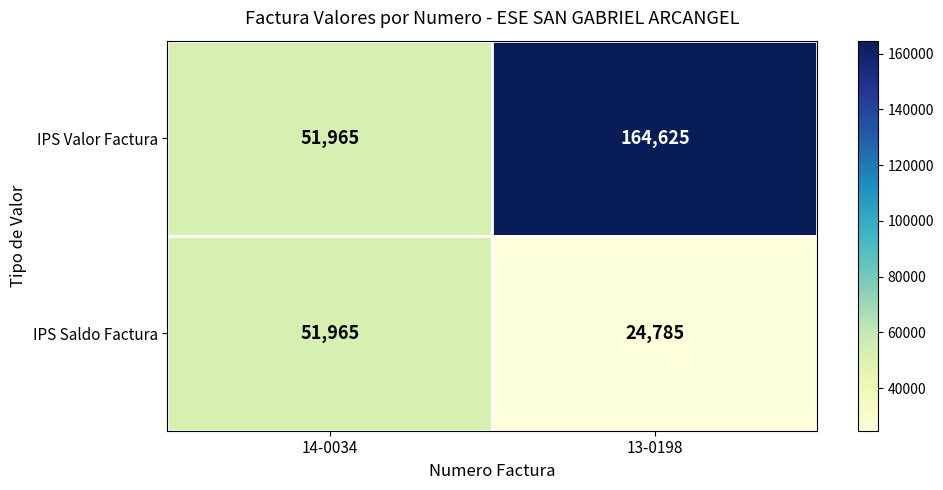

Reading right to left, transcribe all the data shown in this chart.

IPS Valor Factura: 13-0198=164625	14-0034=51965
IPS Saldo Factura: 13-0198=24785	14-0034=51965